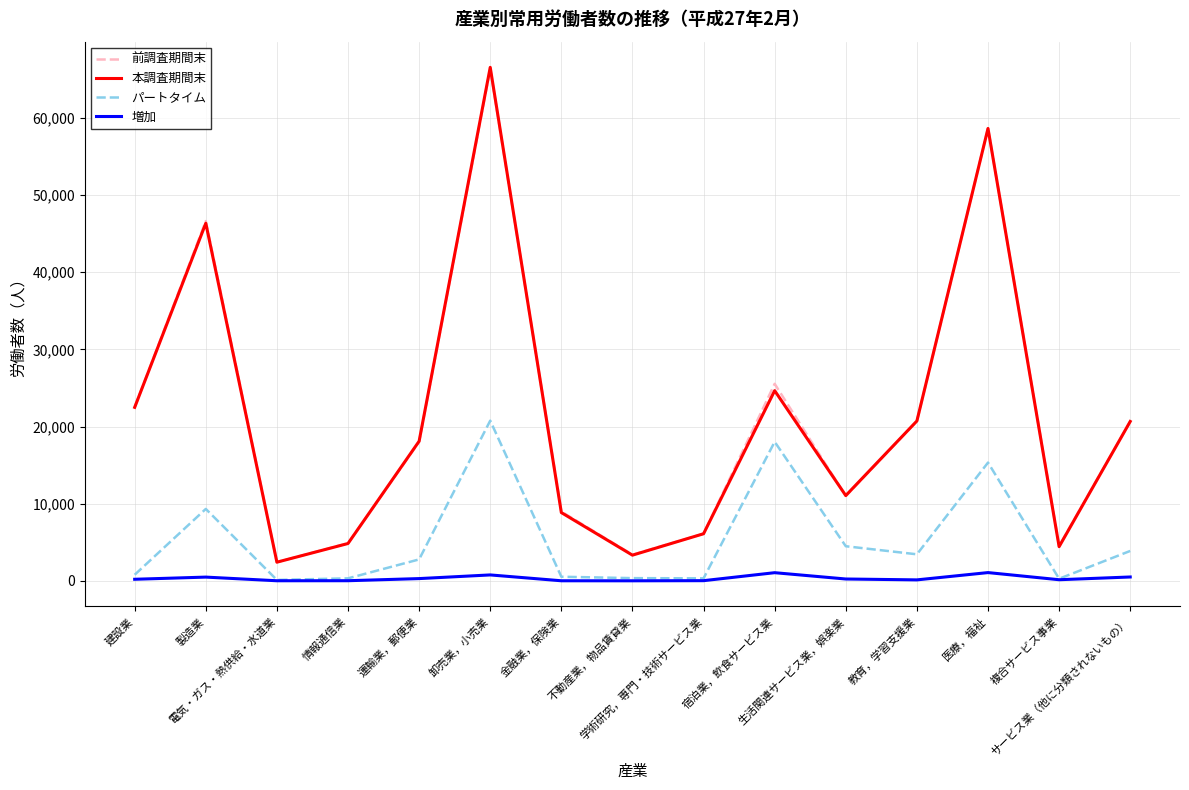

At which category does パートタイム reach its first local peak?

製造業